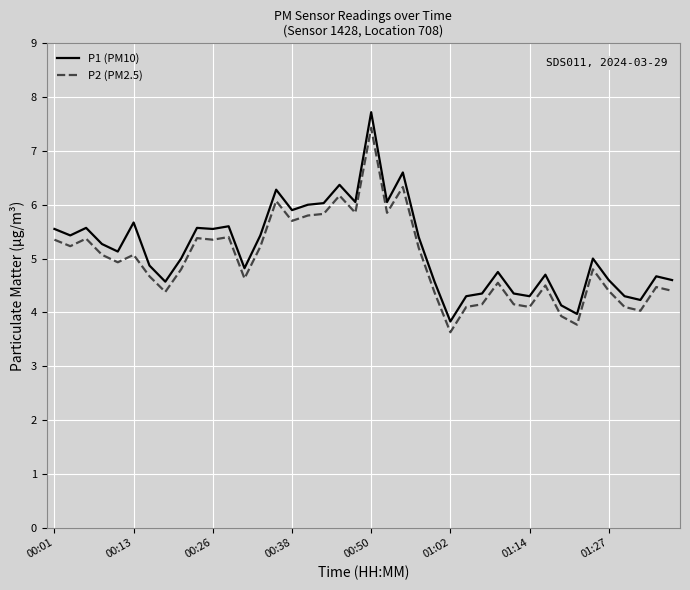

True or false: P2 (PM2.5) and P1 (PM10) cross at least once.

False